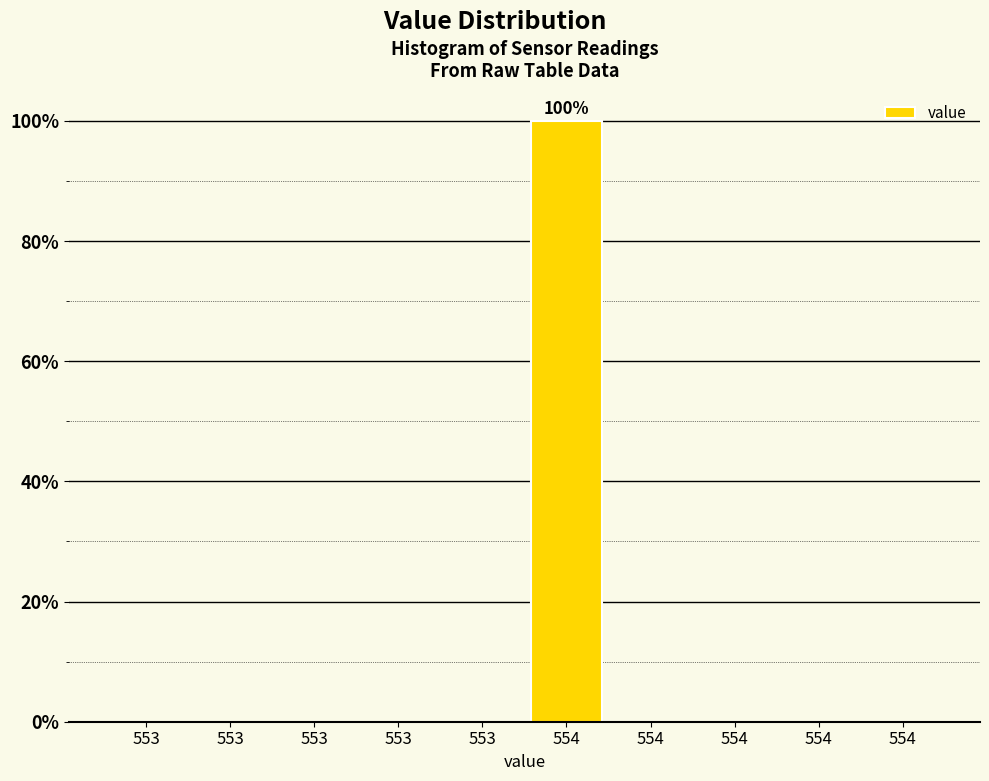

Count the number of data series in this chart.

1